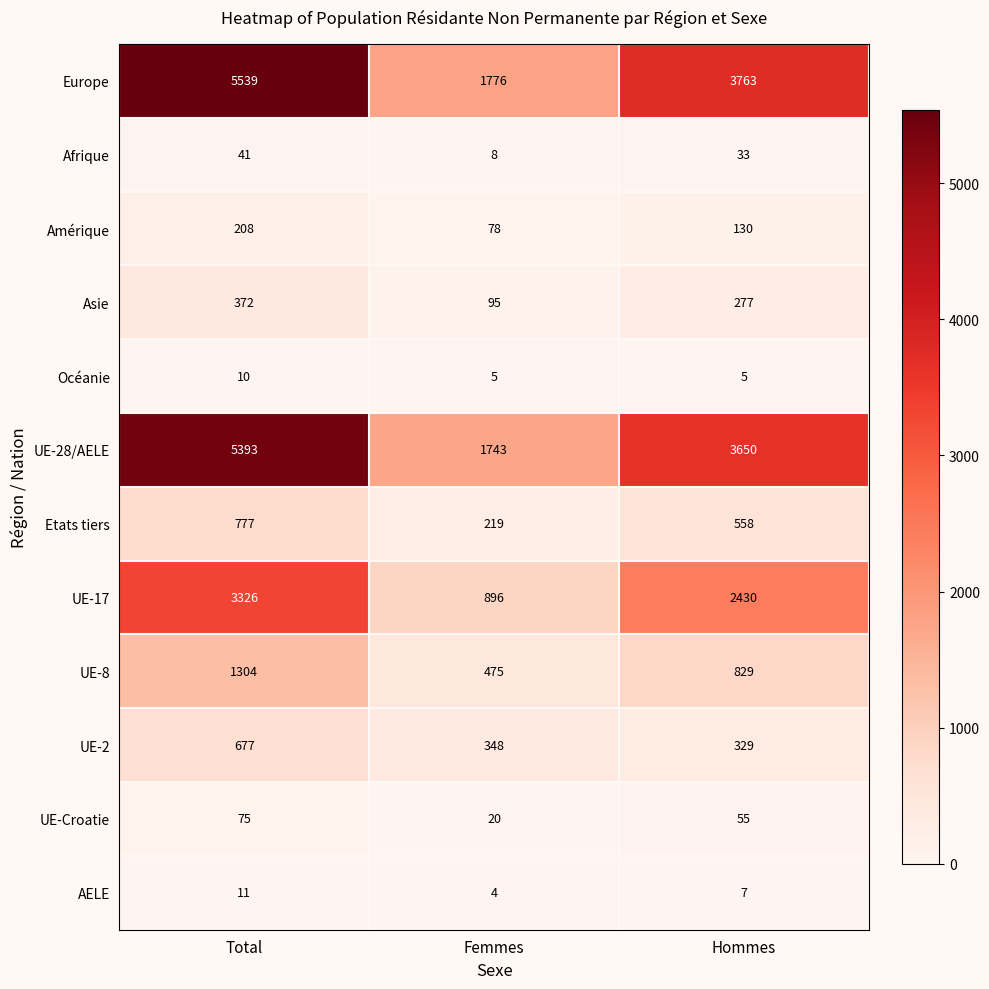

Is the value of UE-2 at Hommes greater than the value of Amérique at Hommes?

Yes